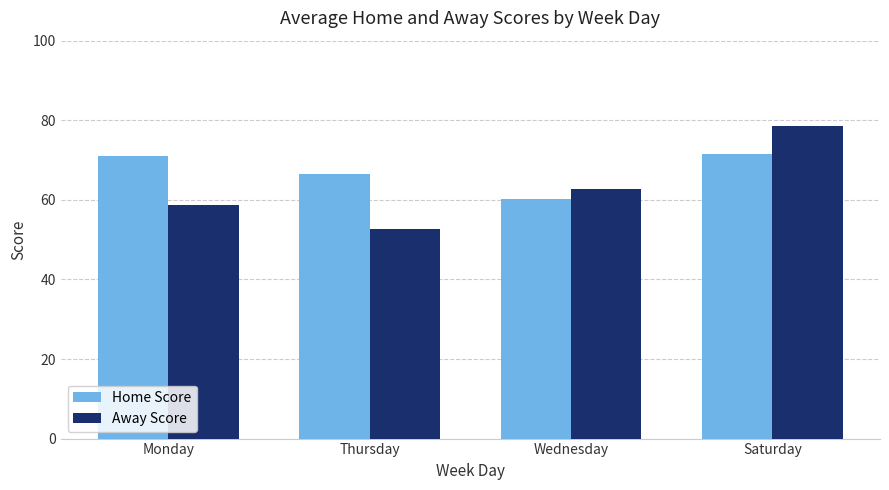

What is the label of the 4th bar from the right?

Monday